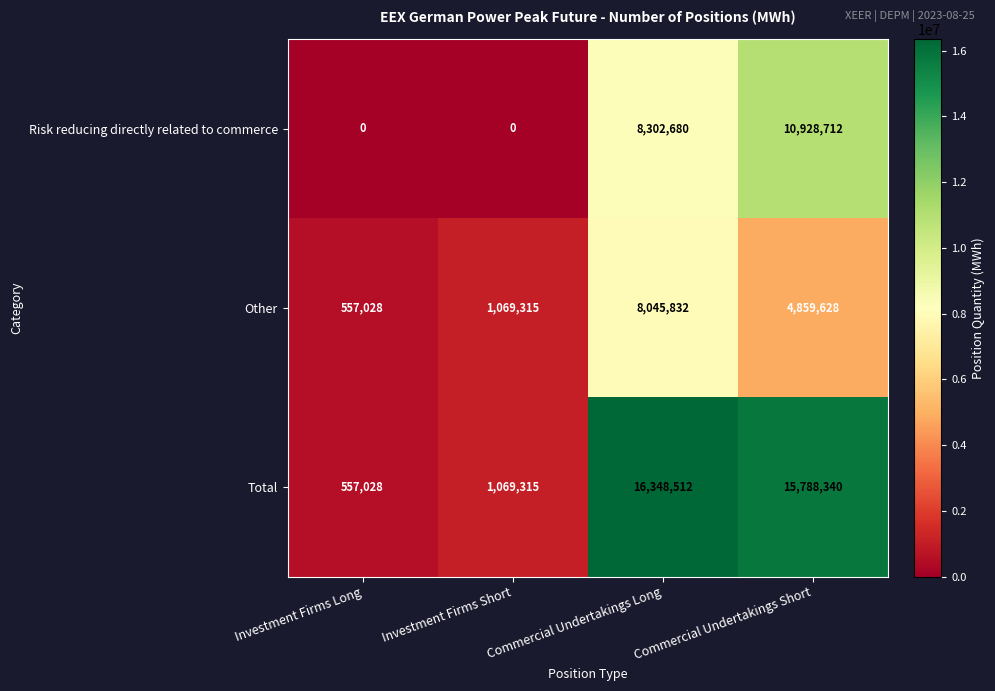

At which label does Total first exceed 15788340?

Commercial Undertakings Long